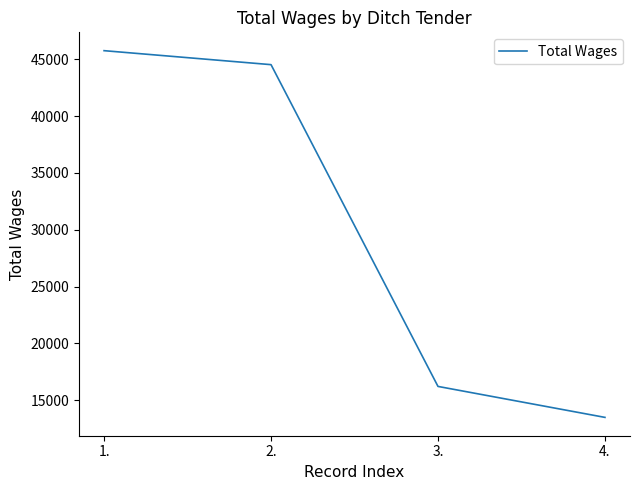

The chart shows a value of 45750 at 1.. True or false?

True